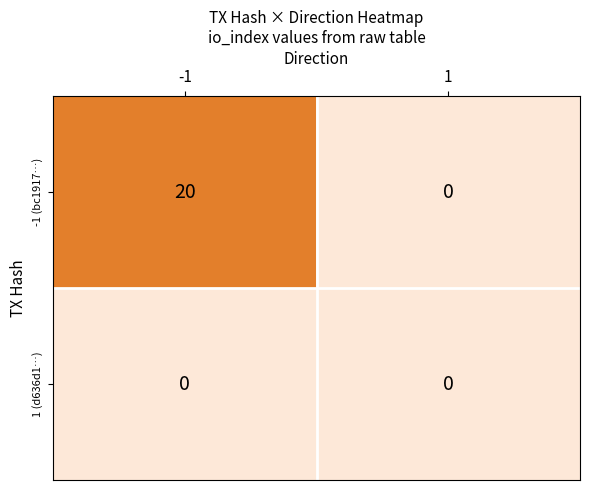

Reading right to left, extract all data points from this chart.

-1 (bc1917…): 1=0	-1=20
1 (d636d1…): 1=0	-1=0